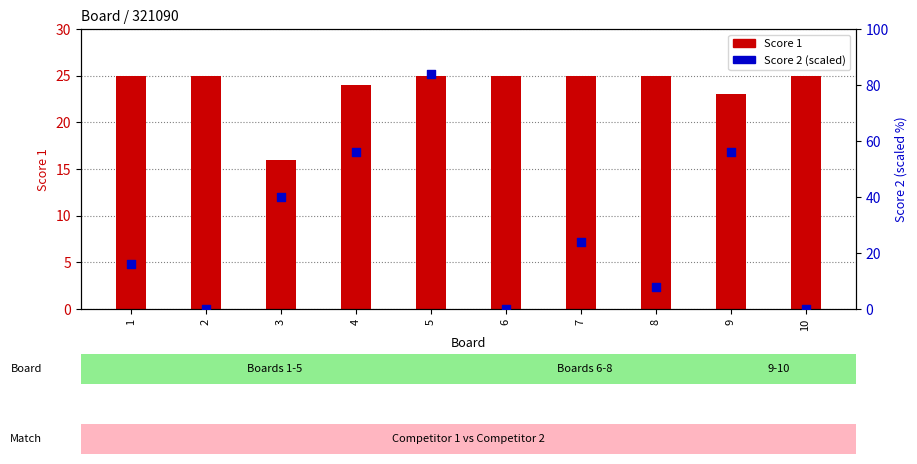

At which category is the sum across all series the highest?

5